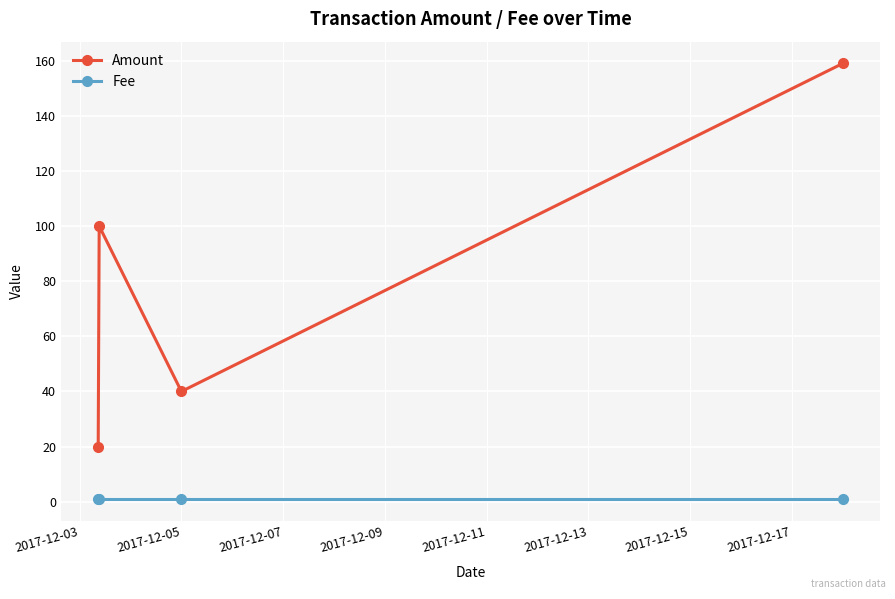

What is the sum of all Amount values?

319